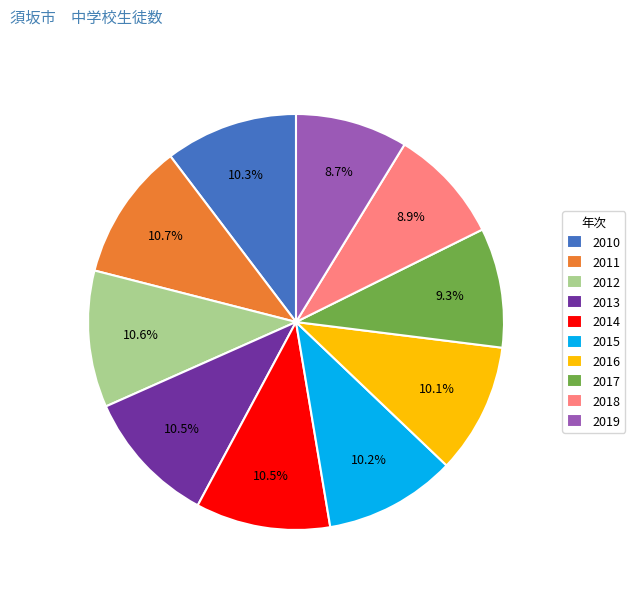

What is the ratio of the value at 2014 to the value at 2017?

1.1